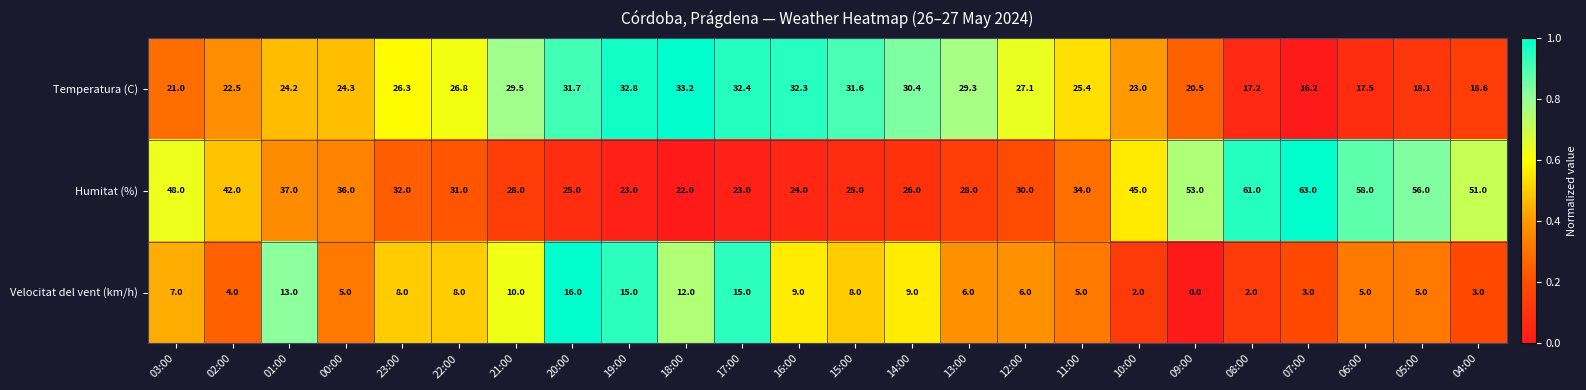

The value of Velocitat del vent (km/h) at 18:00 is 12.0. True or false?

True